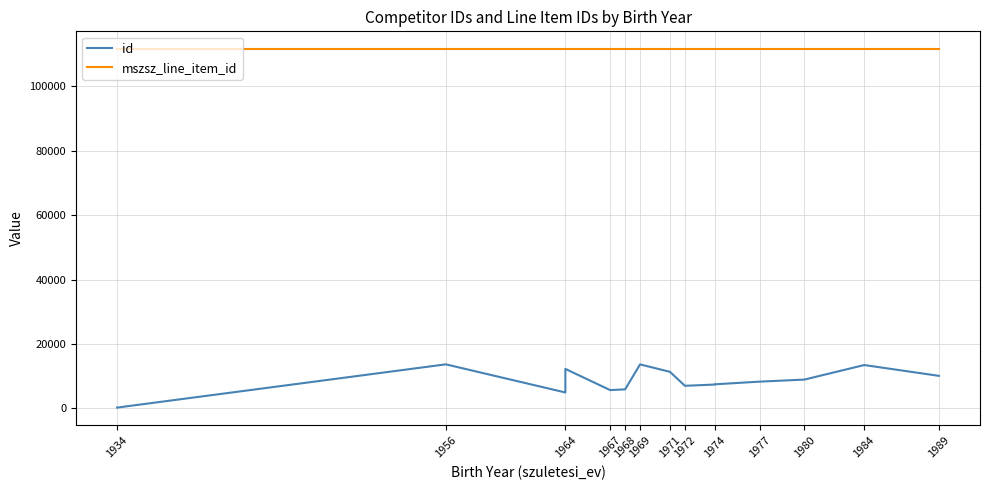

In id, how many points are lower than both neighbors (excluding endpoints)?

3